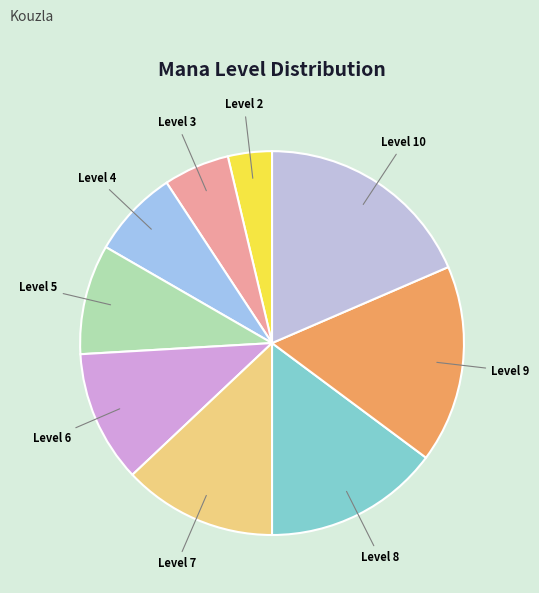

Rank the categories by value from lowest to highest.

Level 2, Level 3, Level 4, Level 5, Level 6, Level 7, Level 8, Level 9, Level 10